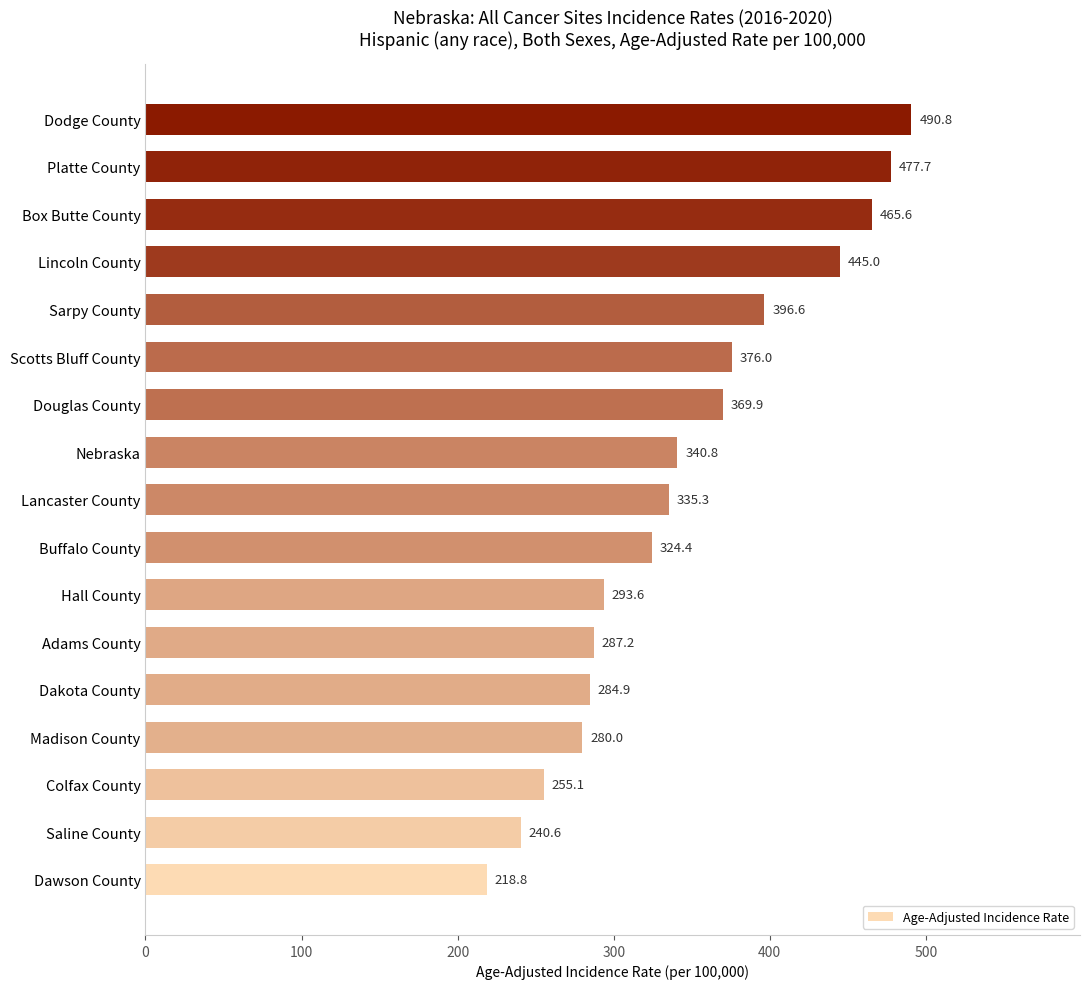

What is the greatest value displayed?

490.8